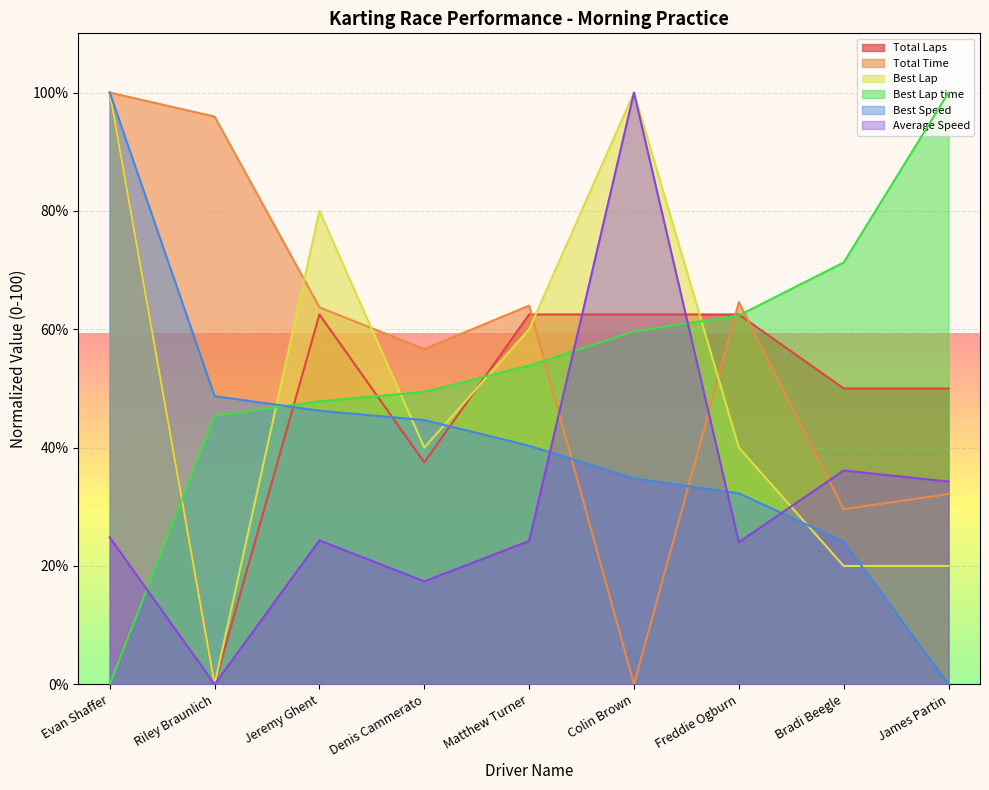

At which label is Average Speed closest to 50?

Bradi Beegle